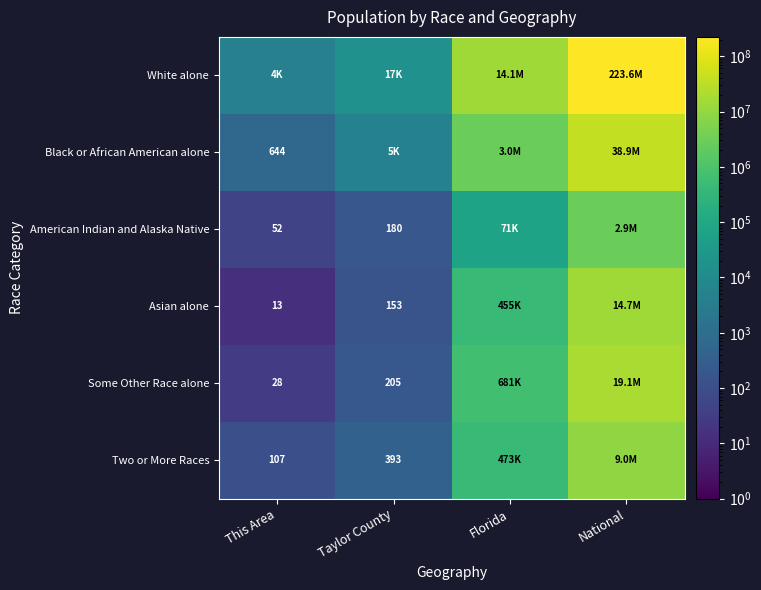

The Some Other Race alone series shows 28 at This Area. True or false?

True